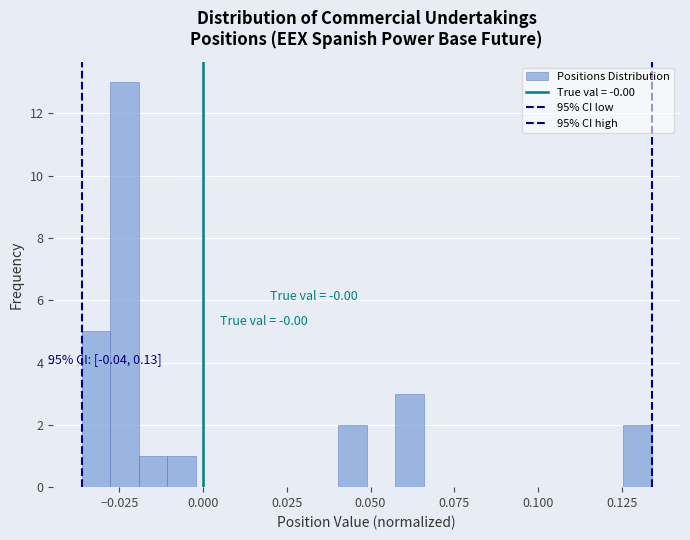

Around what value on the x-axis is the tallest bar? Give the approximate position of its centre, as read against the axis.

-0.025